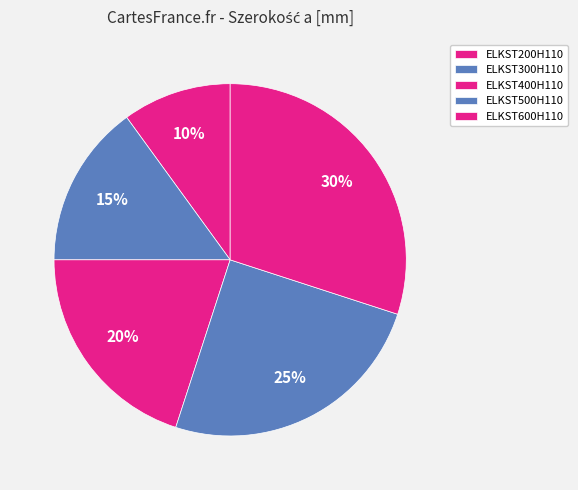

Is ELKST600H110 the majority of the pie?

No